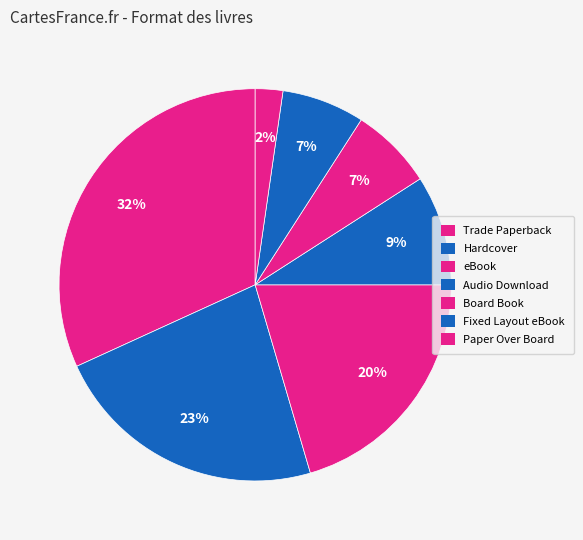

Between Hardcover and Board Book, which is larger?

Hardcover